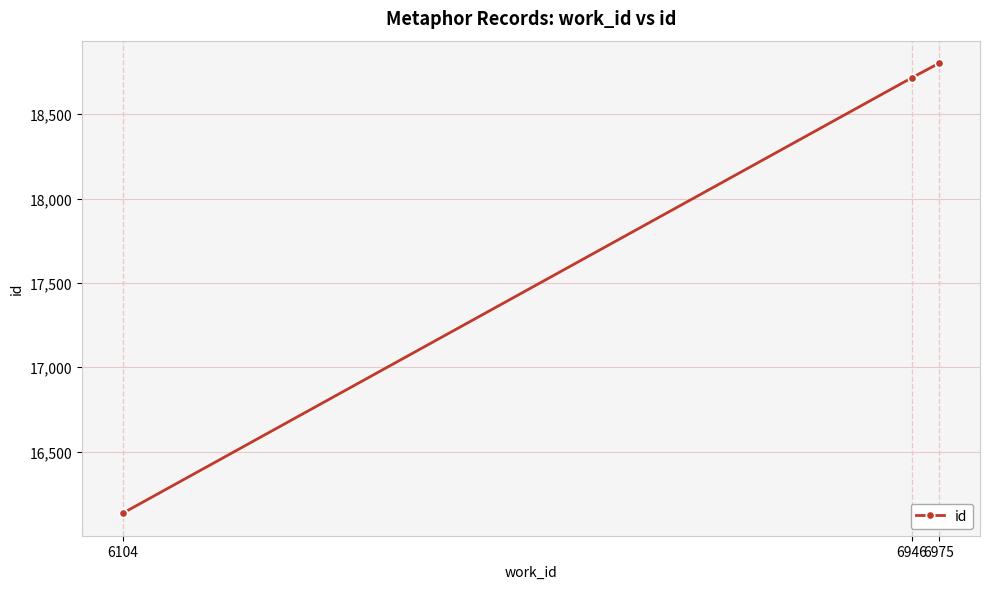

The value at 6975 is 18802. True or false?

True